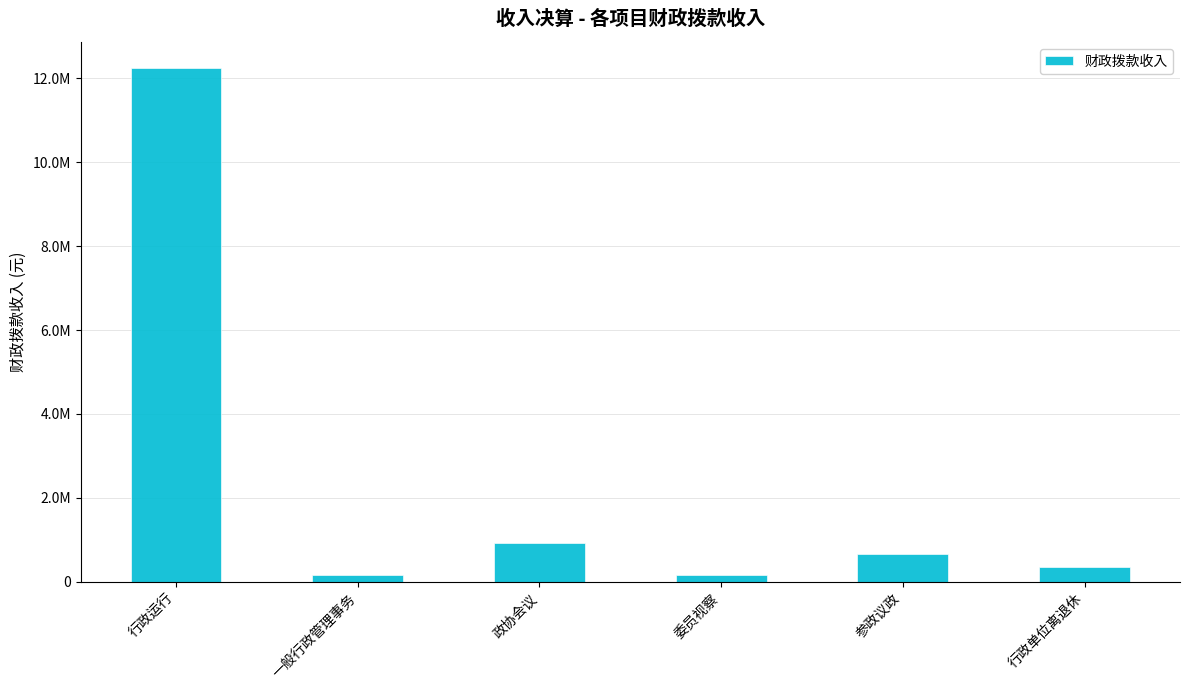

What is the approximate value at 行政单位离退休?

347981.0